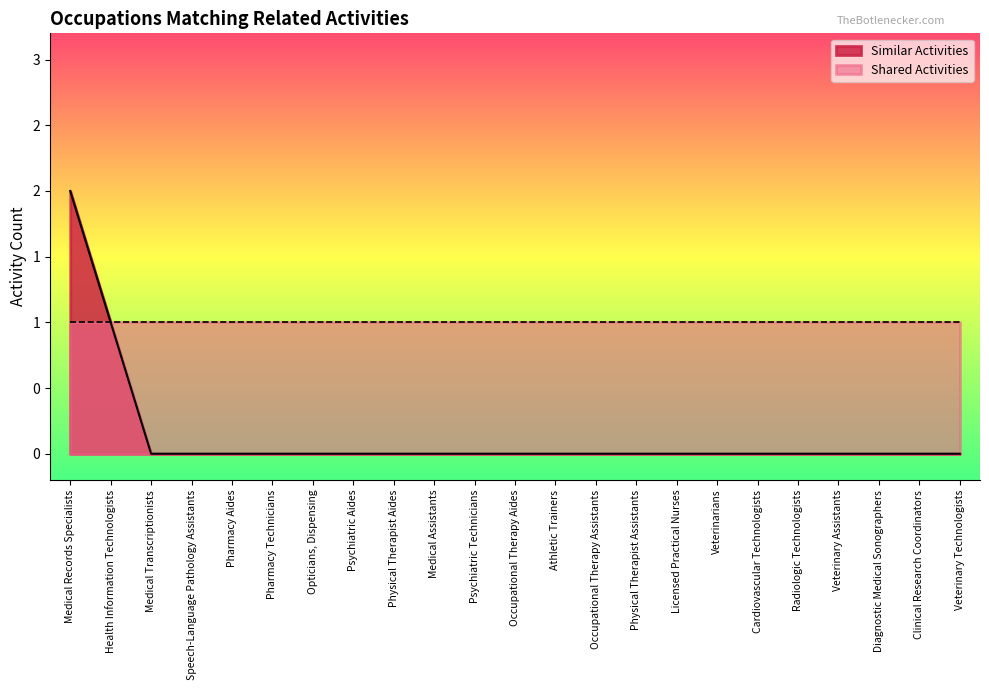

What is the label of the 12th point from the right?

Occupational Therapy Aides